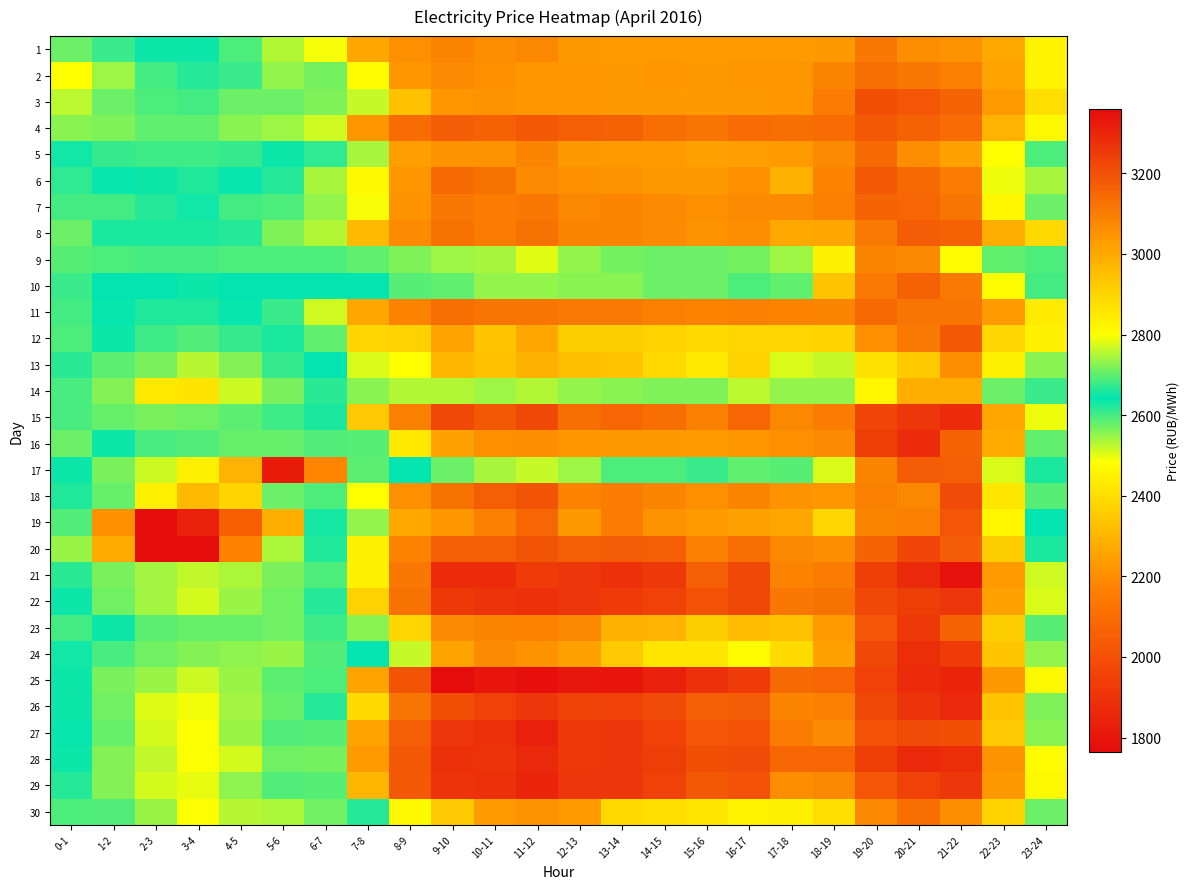

Rank the series by their maximum value, from highest to lowest.

25, 21, 27, 29, 28, 26, 15, 16, 24, 22, 23, 20, 18, 3, 19, 12, 4, 6, 17, 8, 10, 7, 5, 11, 30, 2, 1, 9, 13, 14